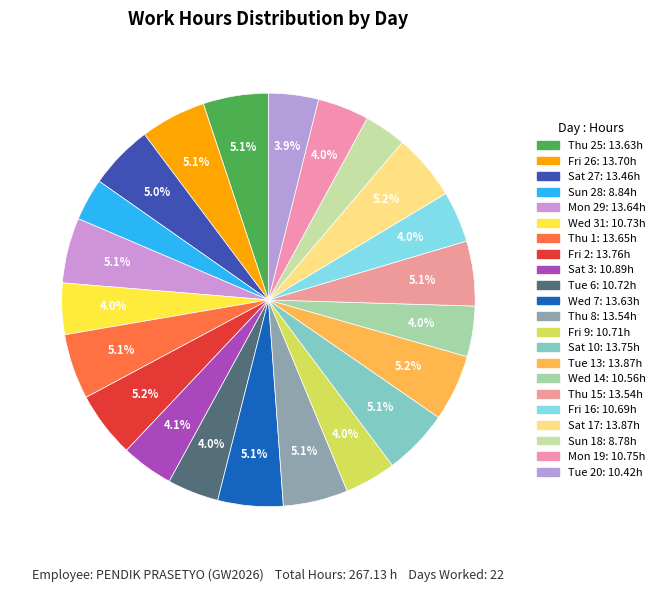

Count the number of slices in the pie.

22